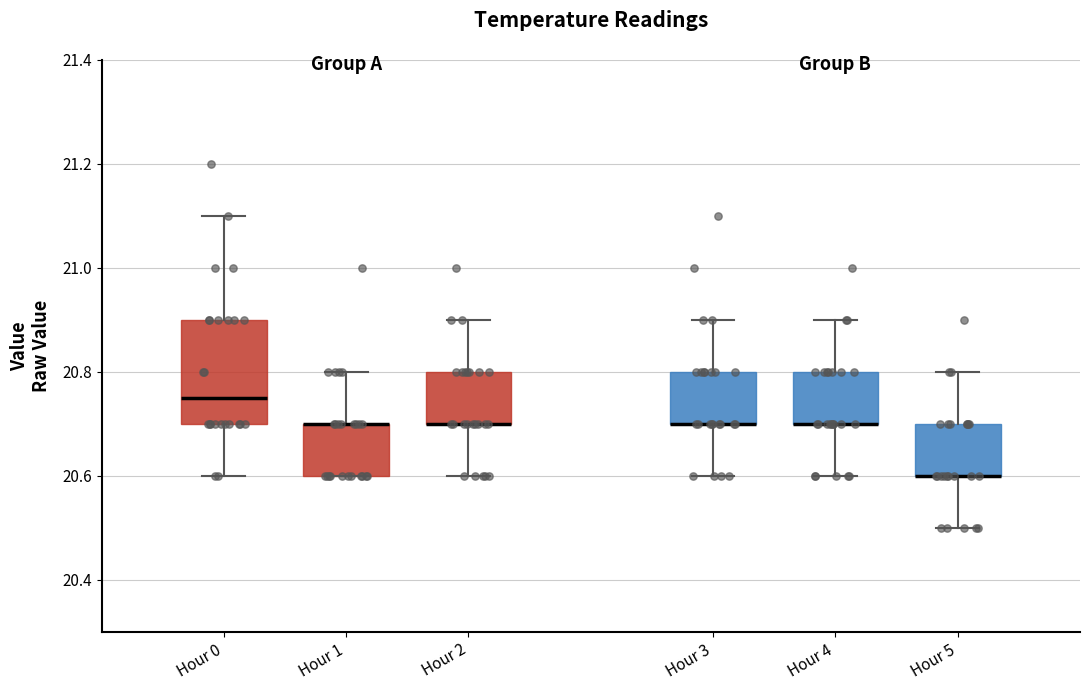

Reading left to right, transcribe this box plot: for each box, give where its median line is, the range the box spans, and where its two whiskers end, as read against the y-axis. The values are not printed on the chart, so give them approximately, as read against the axis.

Hour 0: median 20.76, box 20.70 to 20.90, whiskers 20.60 to 21.10
Hour 1: median 20.70 (drawn on the box's upper edge), box 20.60 to 20.70, whiskers 20.60 to 20.80
Hour 2: median 20.70 (drawn on the box's lower edge), box 20.70 to 20.80, whiskers 20.60 to 20.90
Hour 3: median 20.70 (drawn on the box's lower edge), box 20.70 to 20.80, whiskers 20.60 to 20.90
Hour 4: median 20.70 (drawn on the box's lower edge), box 20.70 to 20.80, whiskers 20.60 to 20.90
Hour 5: median 20.60 (drawn on the box's lower edge), box 20.60 to 20.70, whiskers 20.50 to 20.80